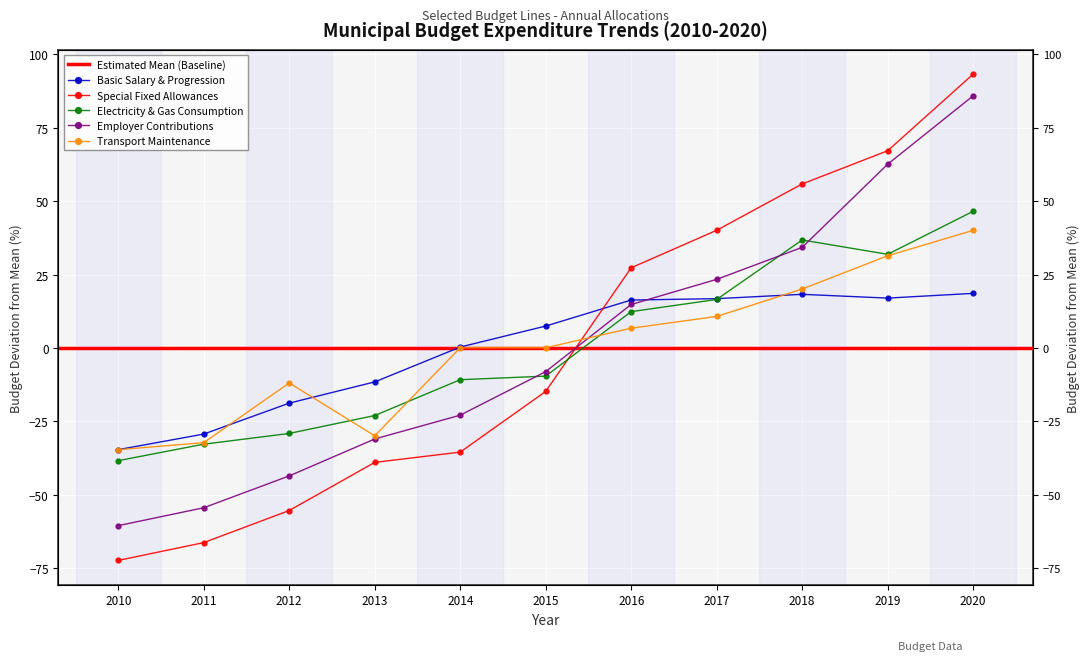

How many values in Special Fixed Allowances are above zero?

5